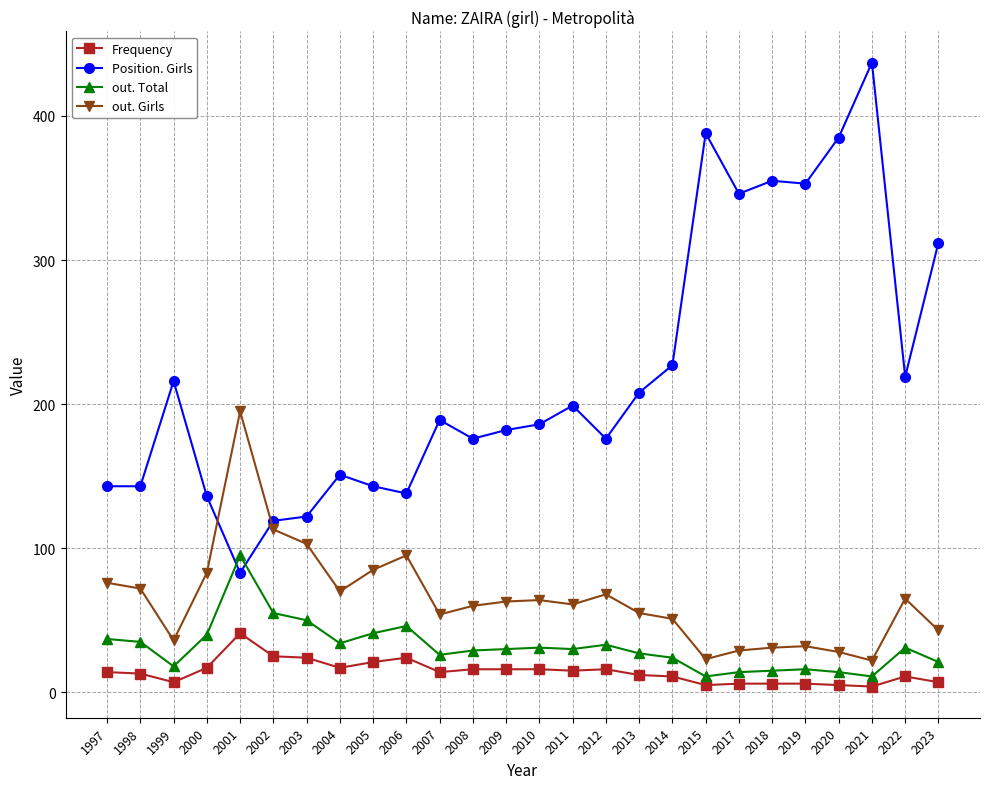

What is the sum of all out. Total values?

814